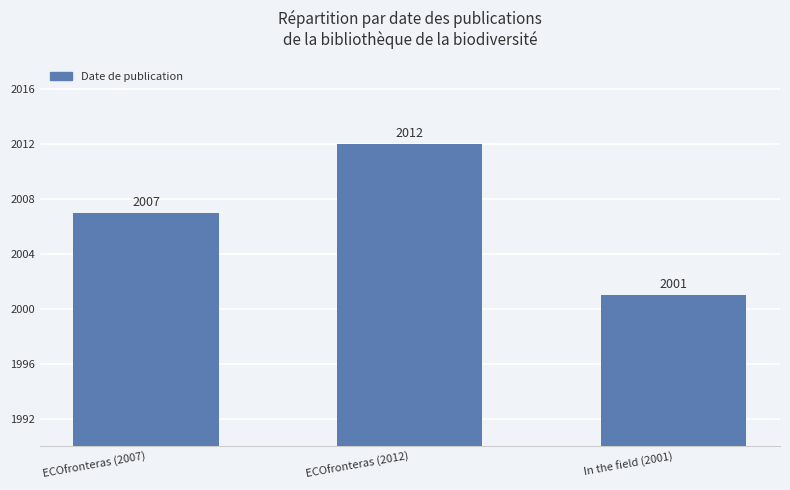

What is the change in value from ECOfronteras (2007) to In the field (2001)?

-6